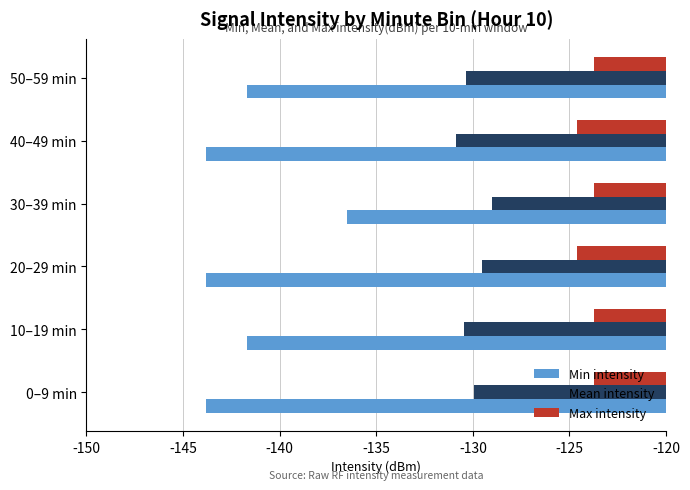

How many data points in Min intensity are above -141?

1